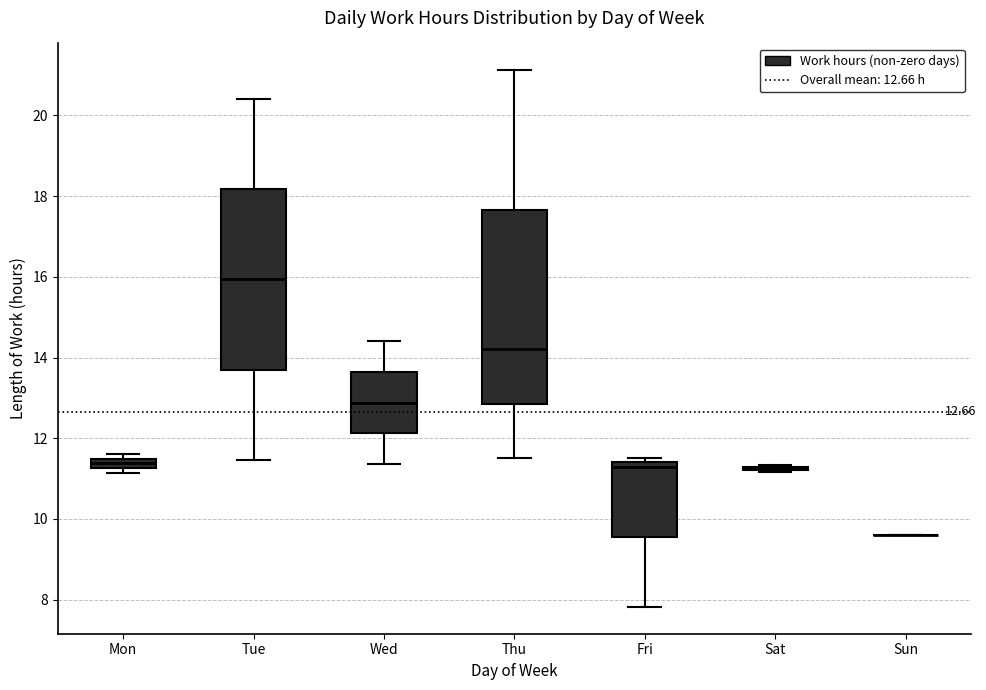

Comparing the boxes themselves (not the whiskers), which one is the tallest?

Thu